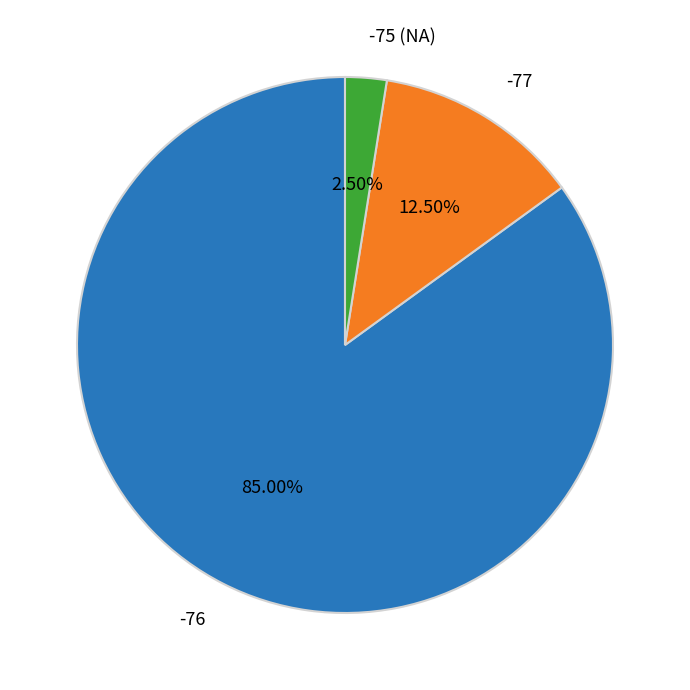

Which has a higher value, -76 or -77?

-76